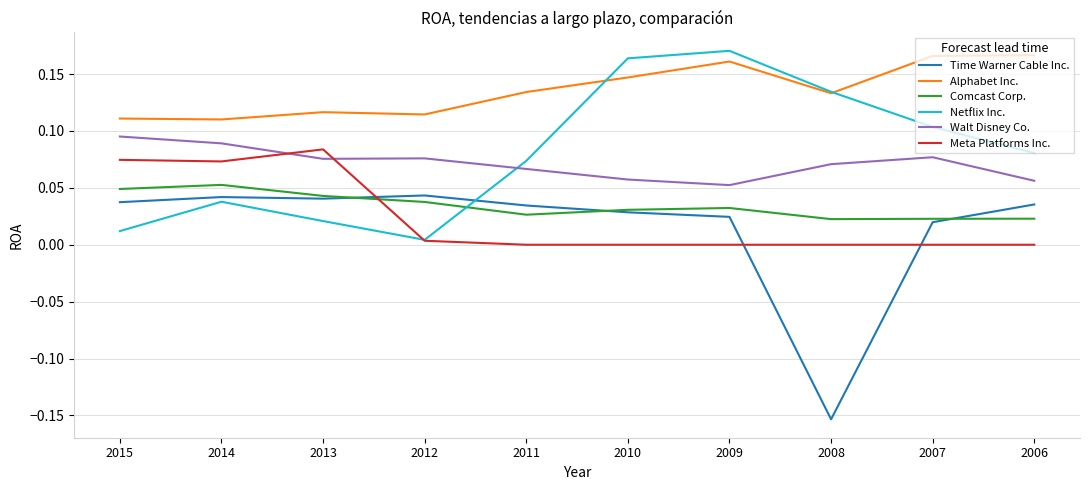

True or false: Walt Disney Co. and Time Warner Cable Inc. intersect in this chart.

False